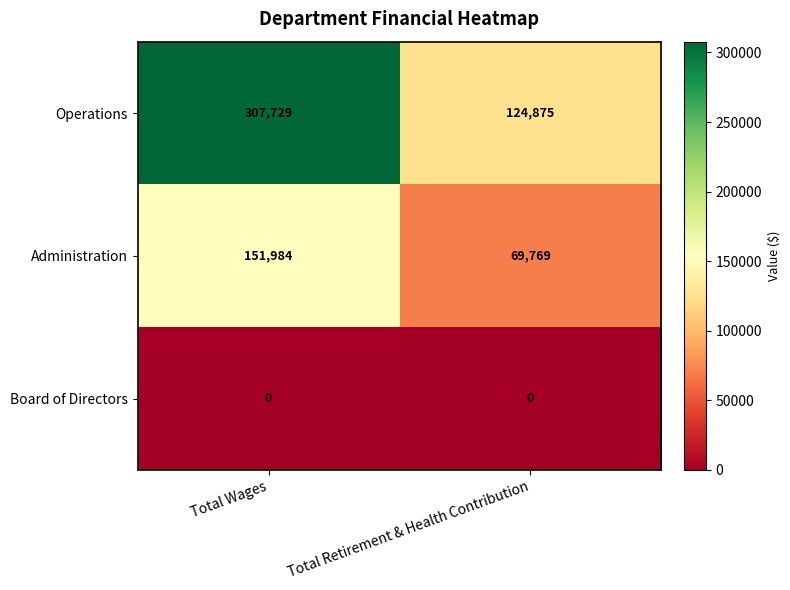

Count the number of categories in the chart.

2